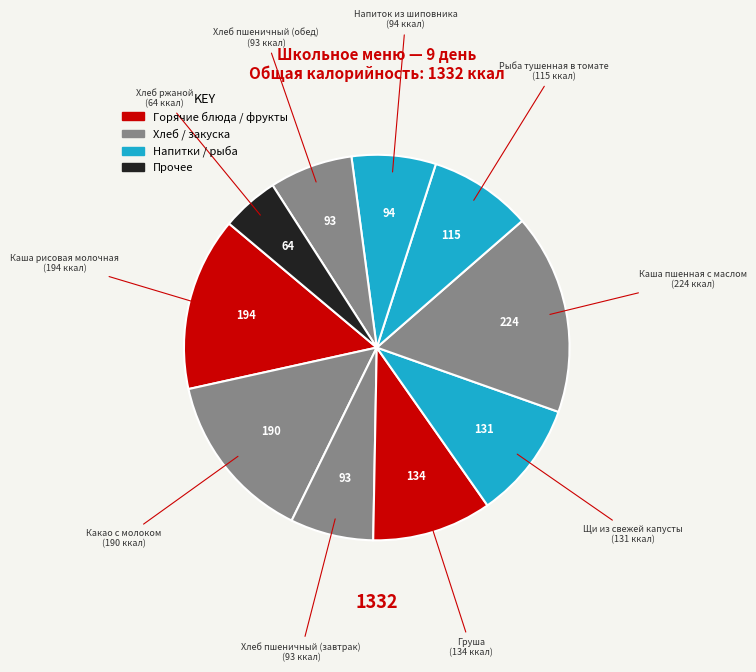

What is the largest slice in the pie chart?

Каша пшенная с маслом